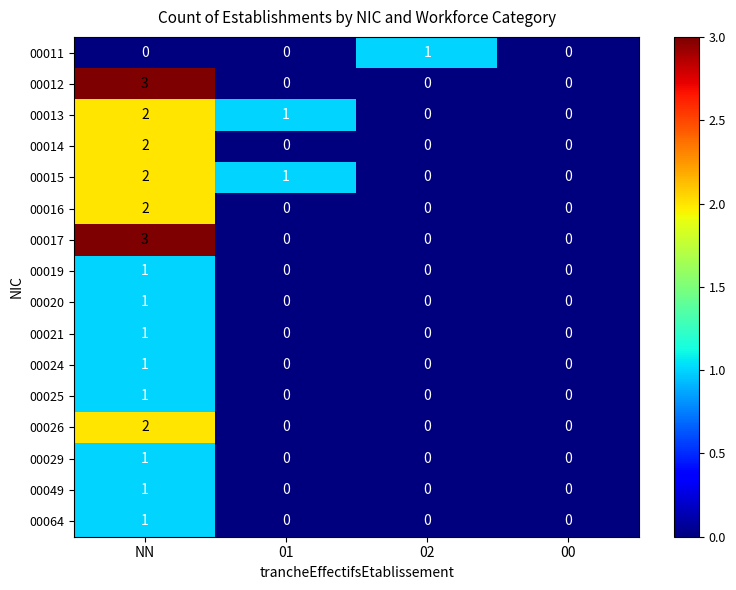

What is the approximate value of 00017 at NN?

3